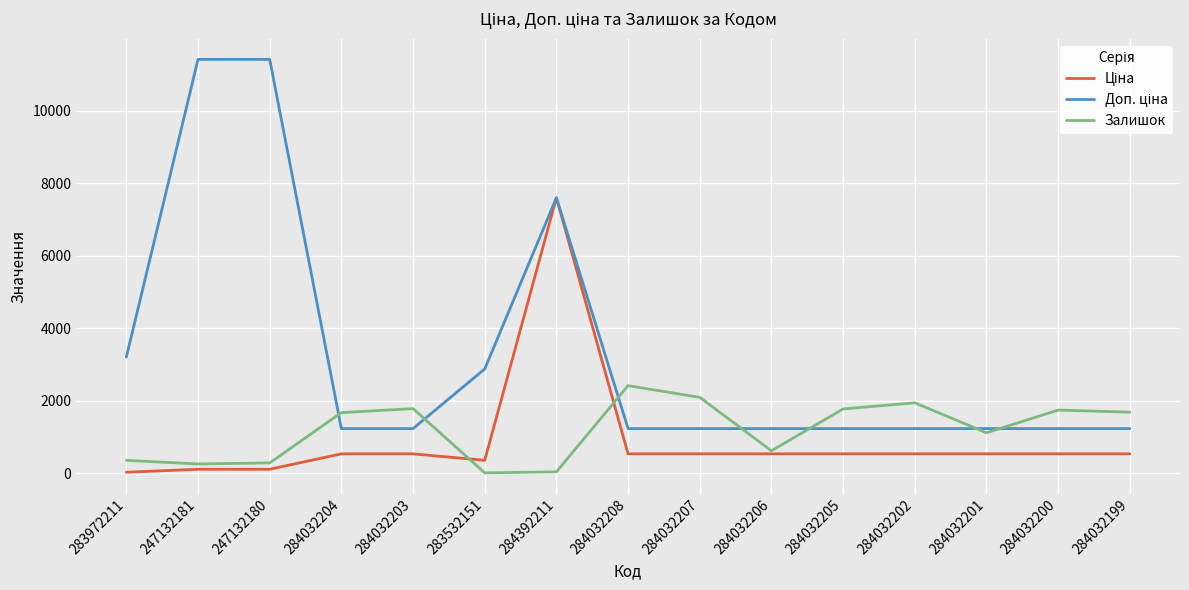

Which series changed the most between 284032207 and 284032206?

Залишок